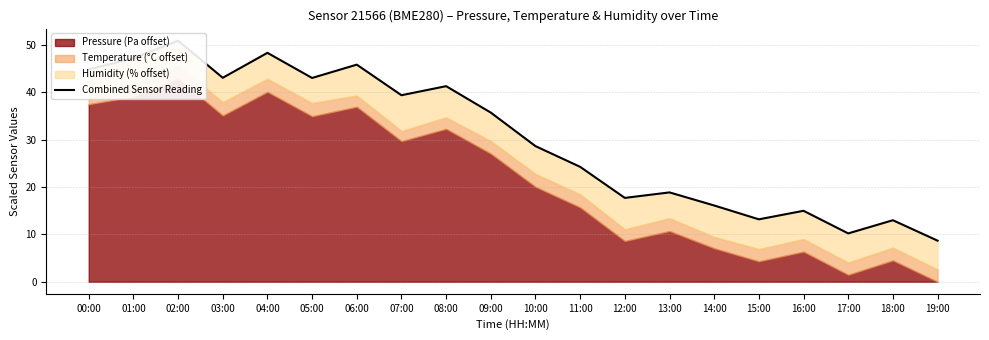

Rank the categories by value from highest to lowest.

02:00, 04:00, 01:00, 06:00, 00:00, 03:00, 05:00, 08:00, 07:00, 09:00, 10:00, 11:00, 13:00, 12:00, 14:00, 16:00, 15:00, 18:00, 17:00, 19:00